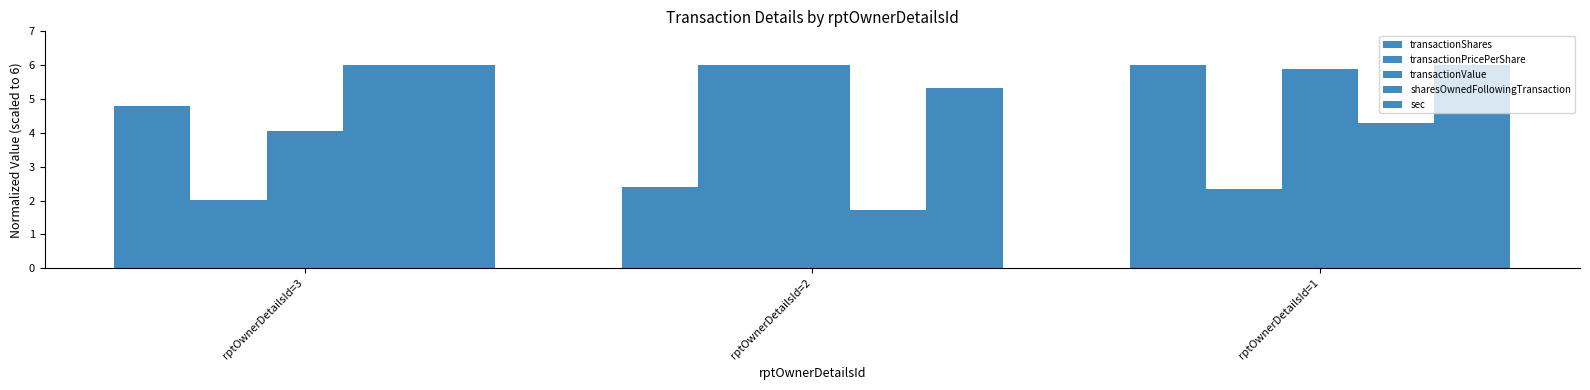

How many bars are there in each group?

5